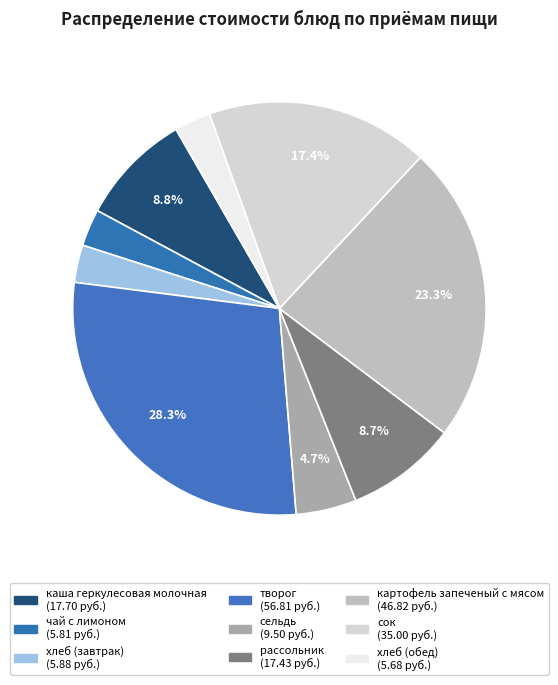

Which slice is the largest?

творог